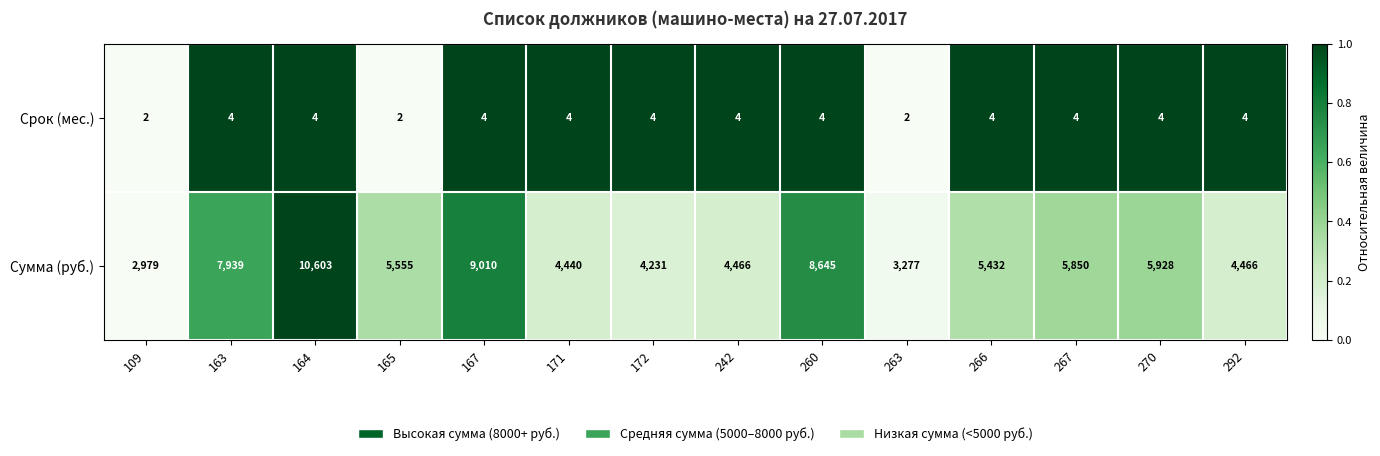

At which category is the sum across all series the highest?

164